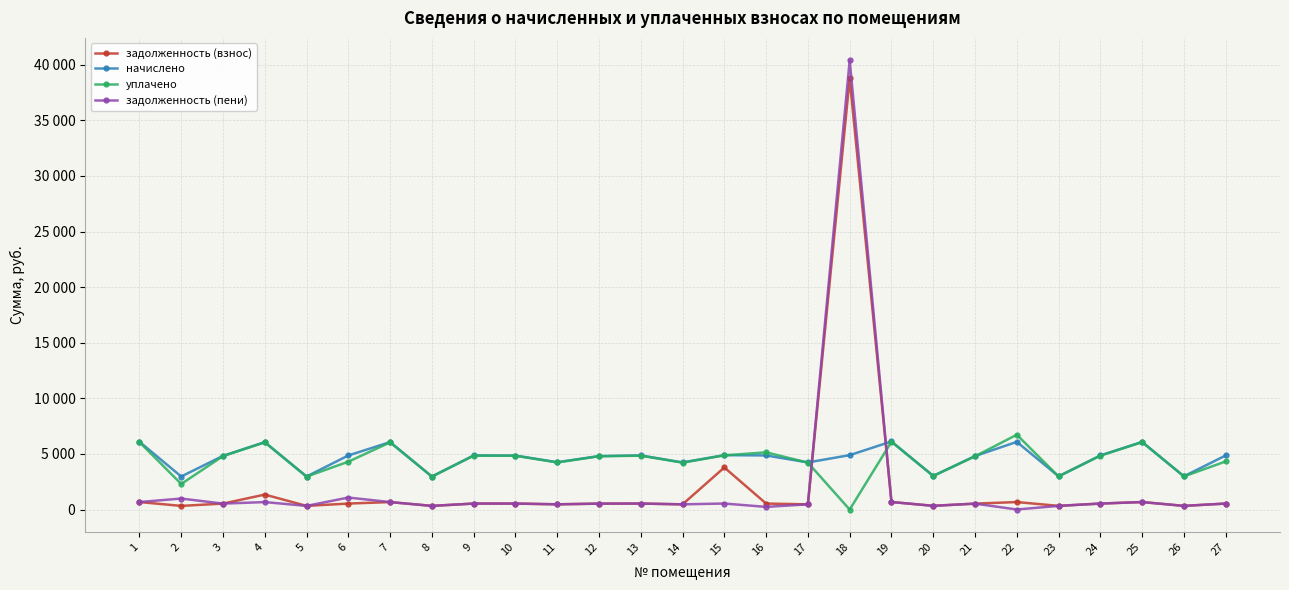

The уплачено series shows 6096.3 at 19. True or false?

True